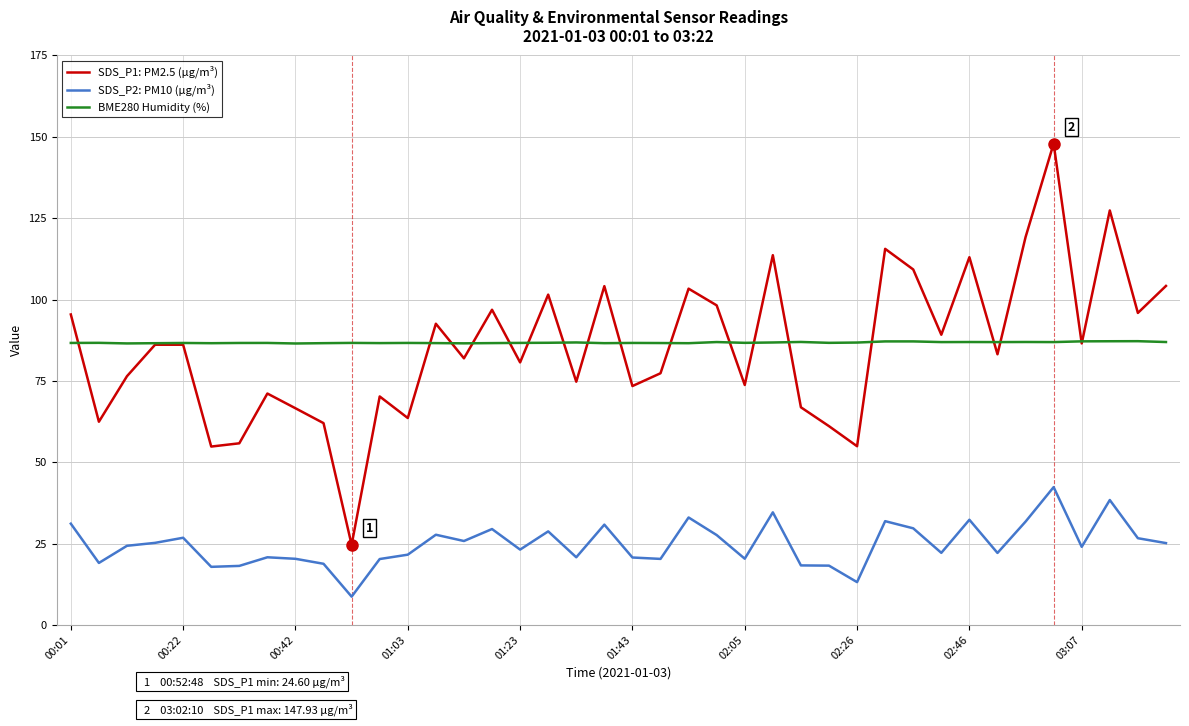

Which series has the largest range (max minus min)?

SDS_P1: PM2.5 (µg/m³)